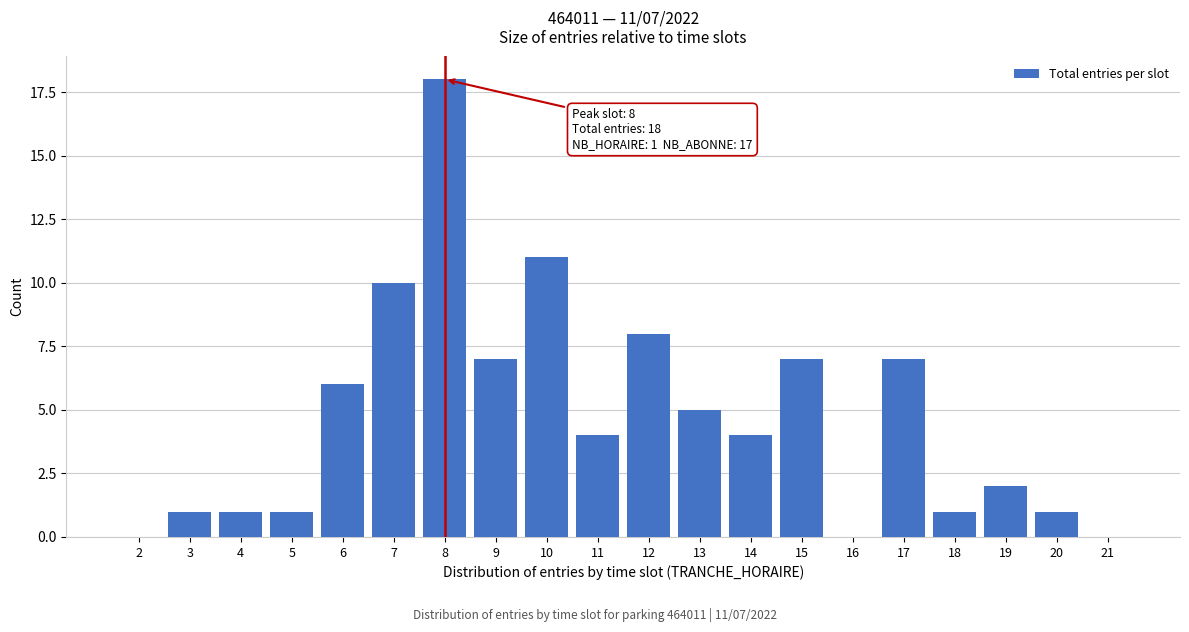

Reading left to right, what are all the values shown in this chart?

2=0	3=1	4=1	5=1	6=6	7=10	8=18	9=7	10=11	11=4	12=8	13=5	14=4	15=7	16=0	17=7	18=1	19=2	20=1	21=0